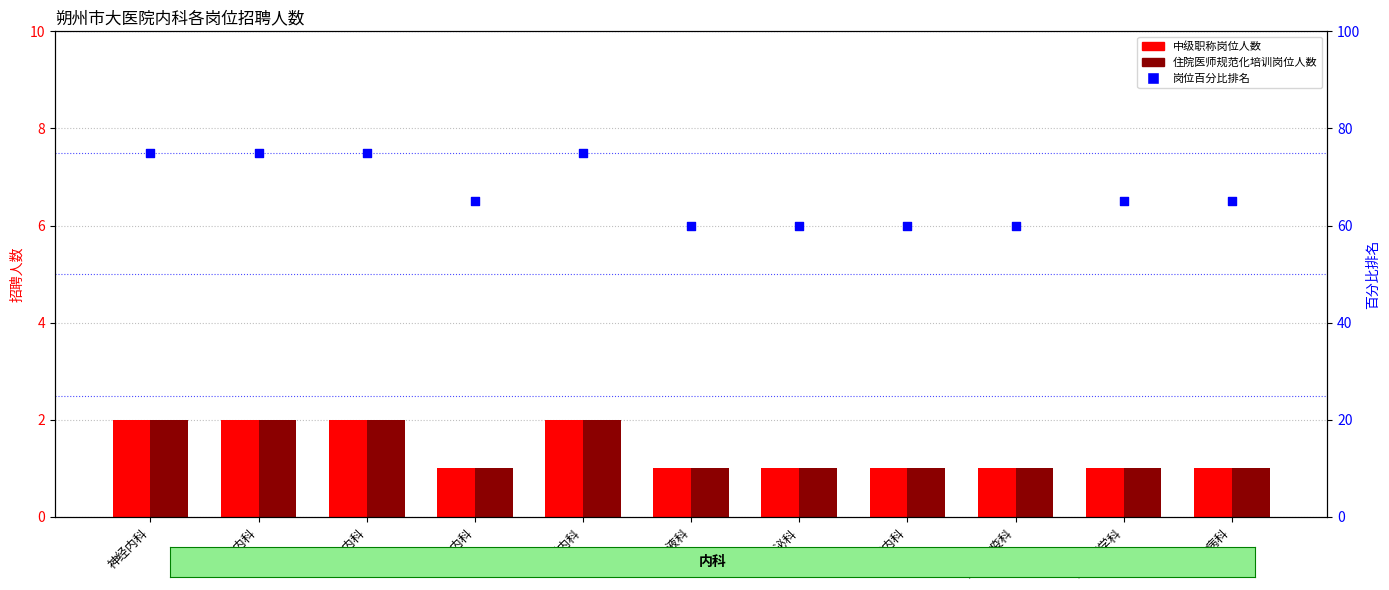

What are all the series names shown in the legend?

中级职称岗位人数, 住院医师规范化培训岗位人数, 岗位百分比排名